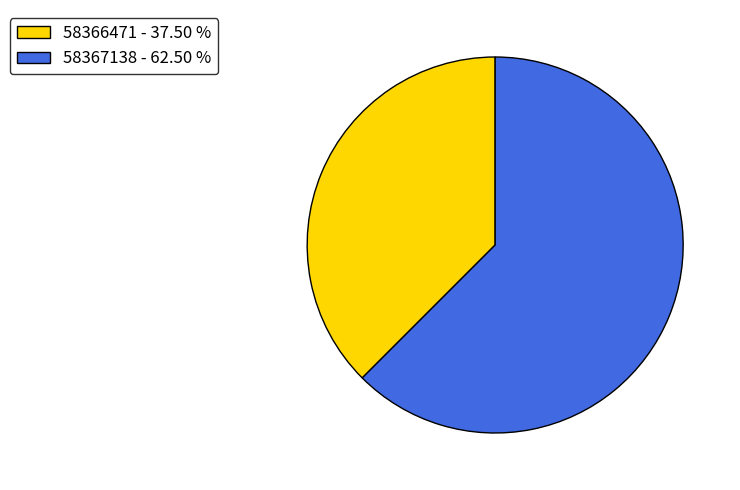

What is the smallest slice in the pie chart?

58366471